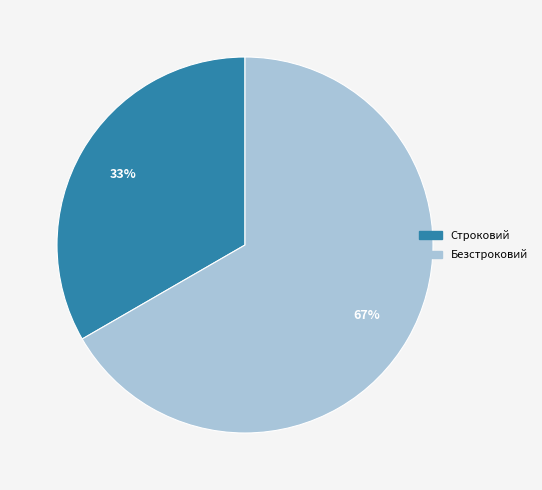

To the nearest percent, what is the average slice percentage?

50%